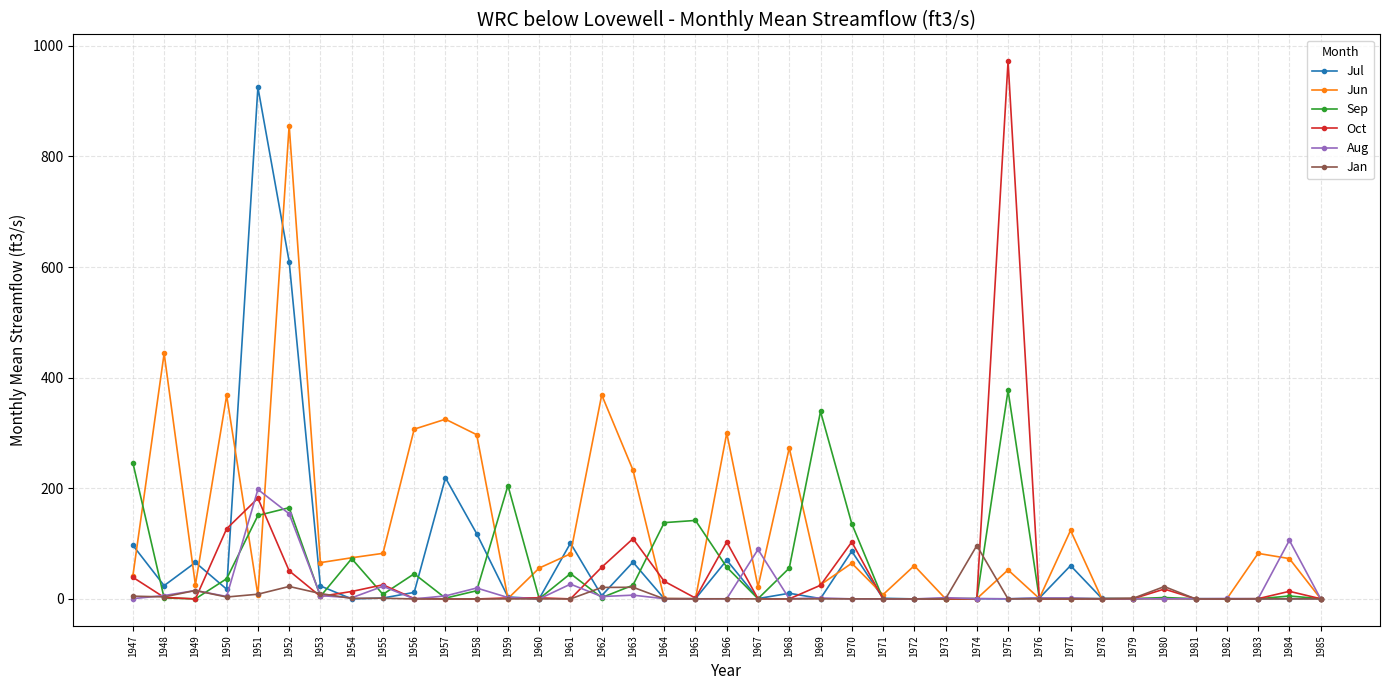

Which series changed the most between 1956 and 1983?

Jun